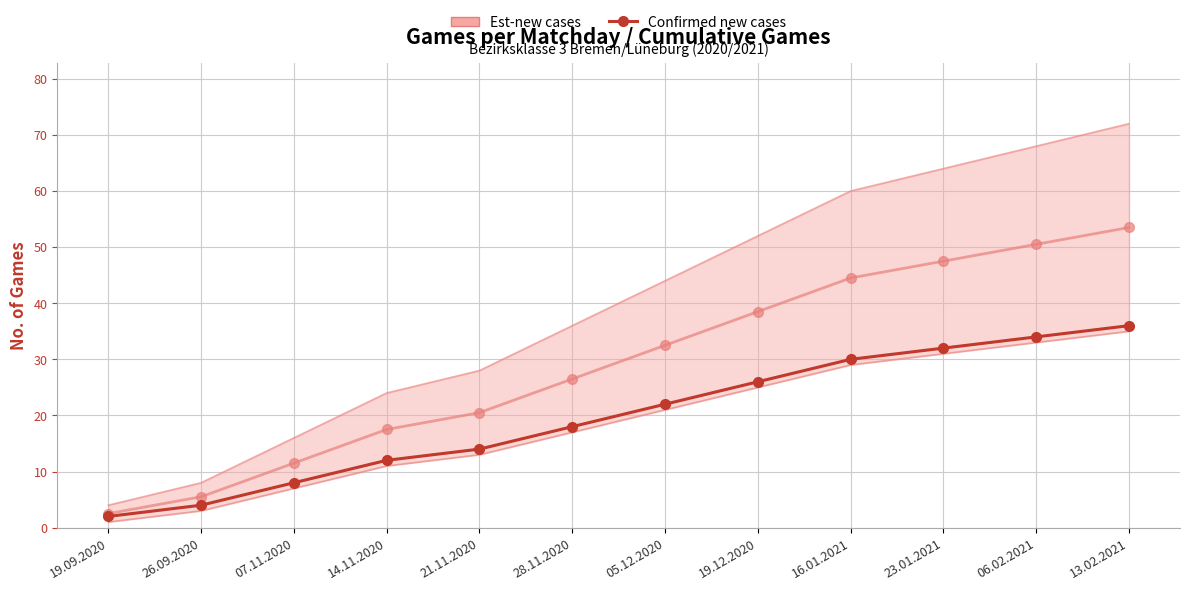

Is this an area chart (filled region under the line)?

No